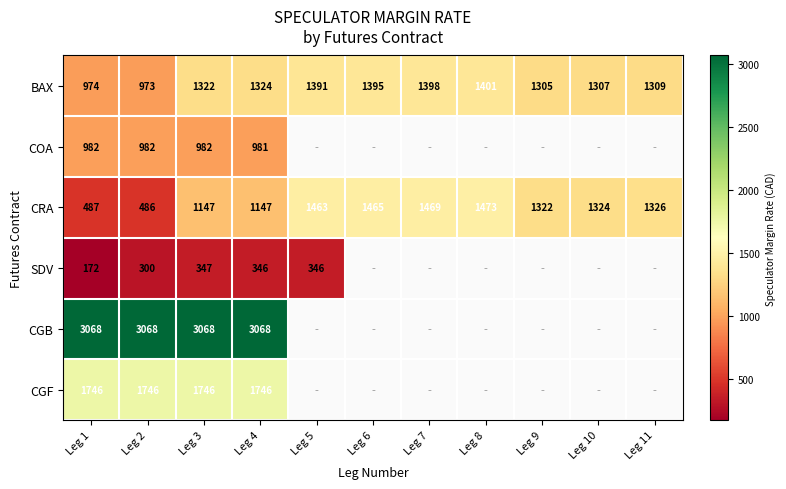

List the labels in order of BAX value, largest first.

Leg 8, Leg 7, Leg 6, Leg 5, Leg 4, Leg 3, Leg 11, Leg 10, Leg 9, Leg 1, Leg 2